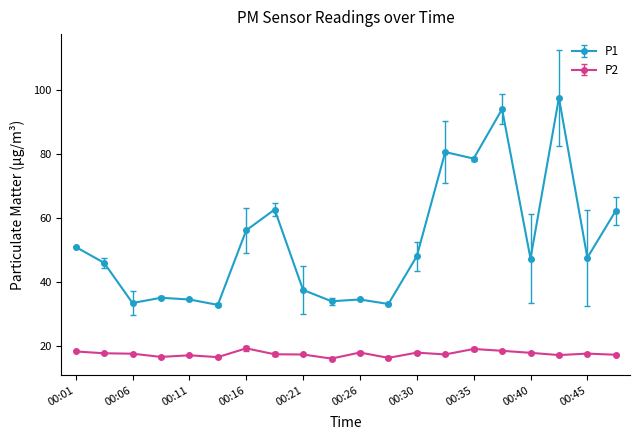

Which series has the widest spread of values?

P1